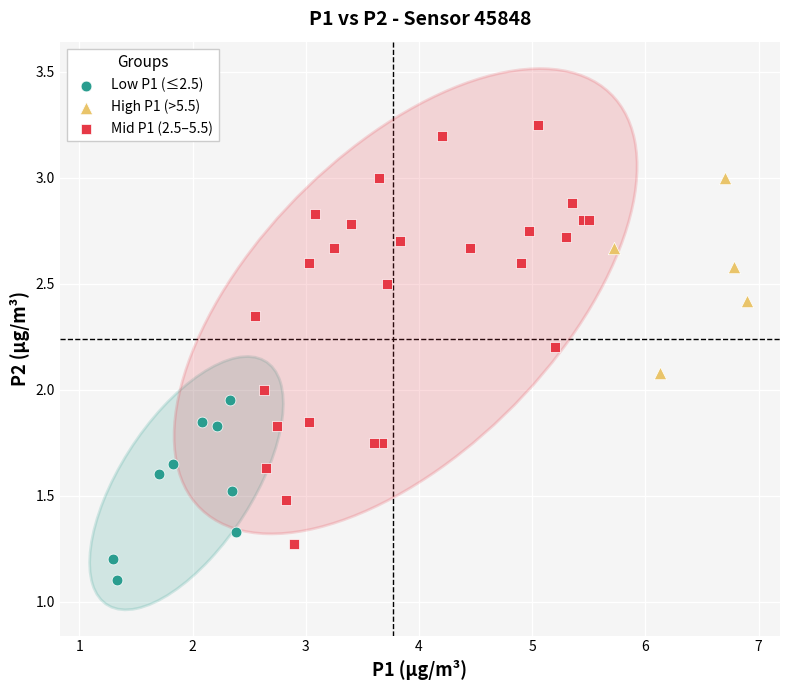

Which series has the widest spread of Y values?

Mid P1 (2.5–5.5)